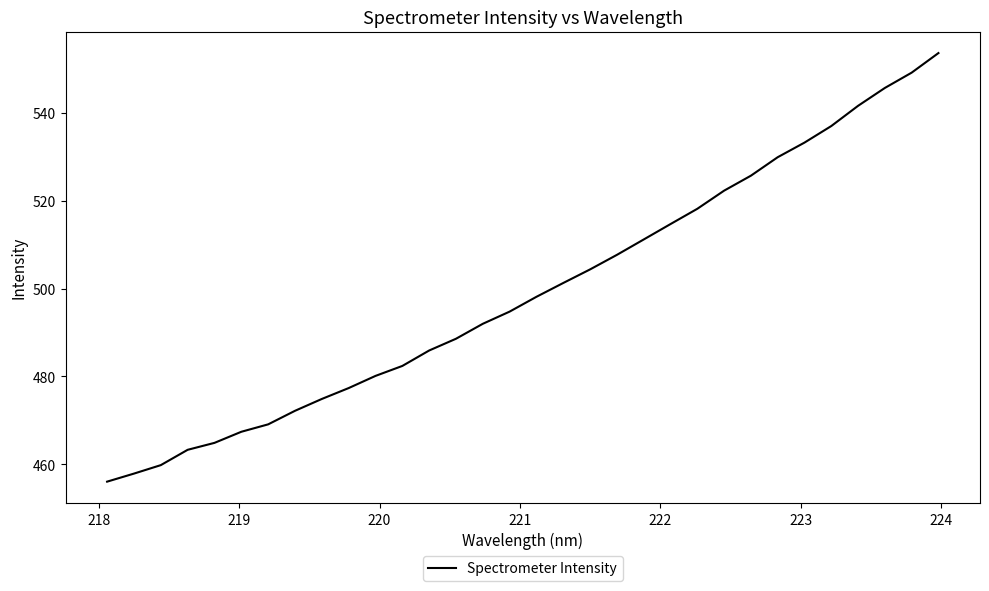

How many lines are shown in the chart?

1